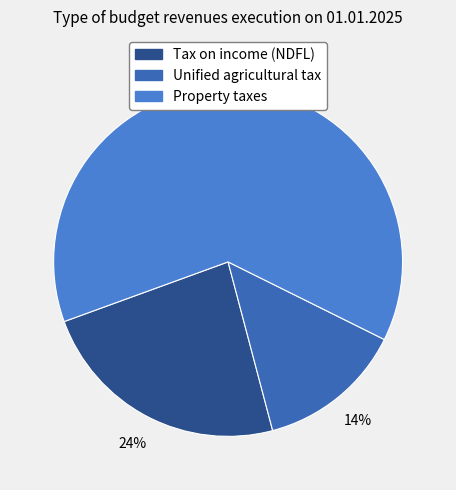

Count the number of slices in the pie.

3